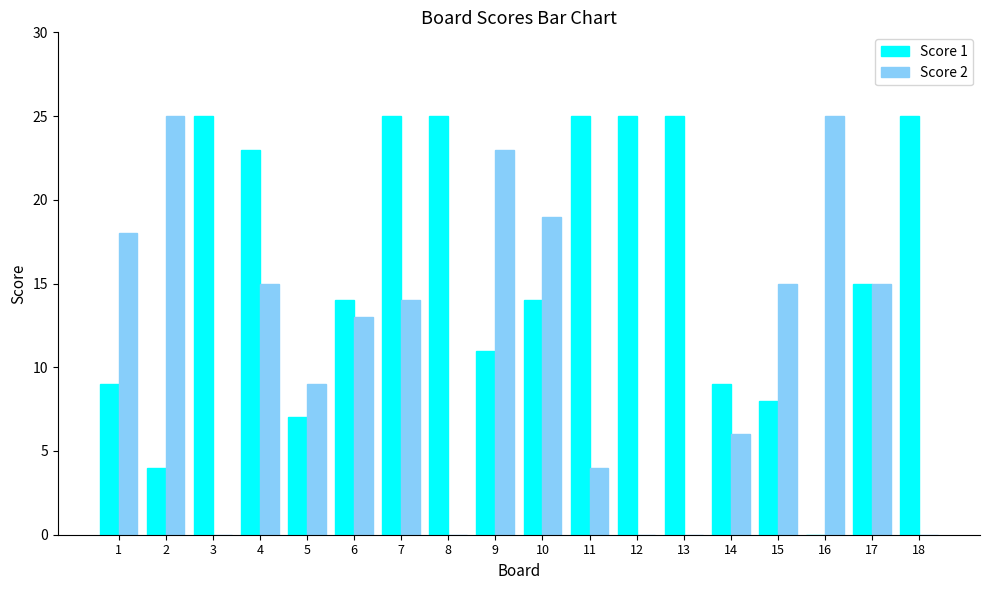

The value of Score 2 at 6 is 13. True or false?

True